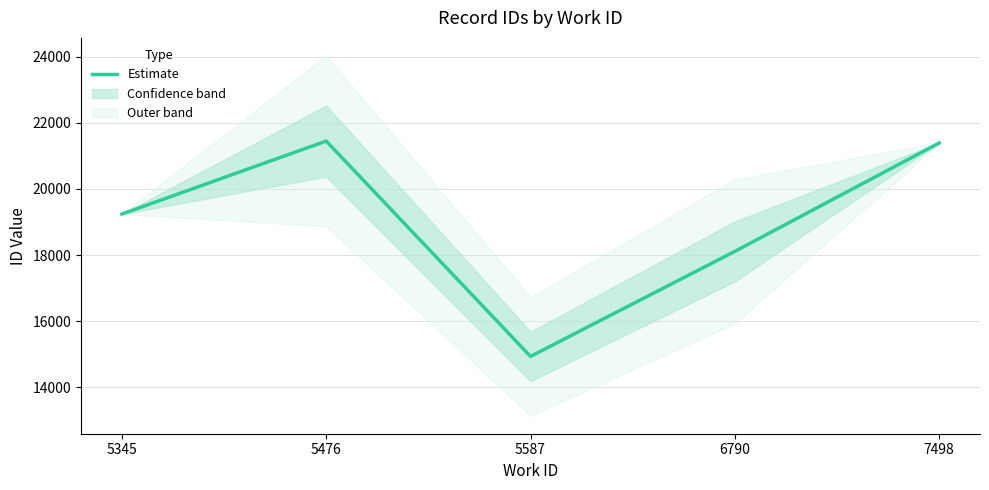

What is the difference between the values at 5587 and 5476?

6507.0